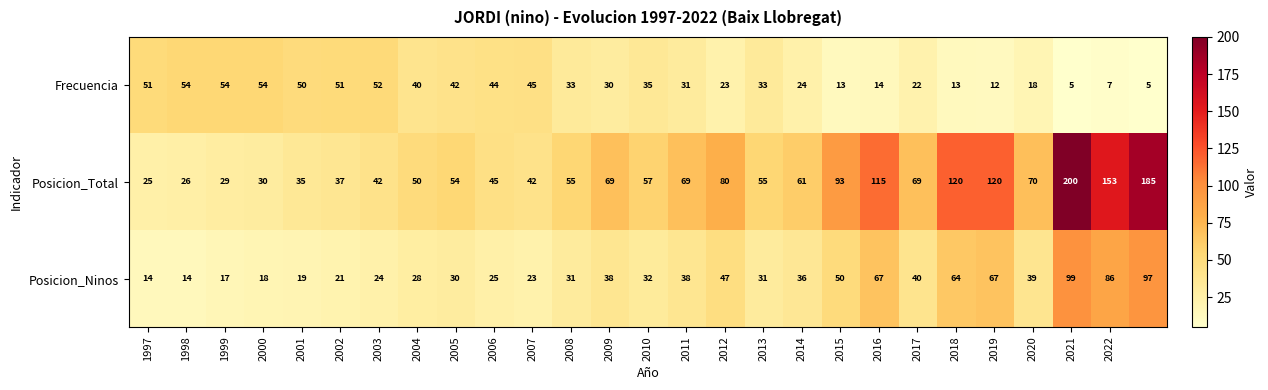

Count the number of data series in this chart.

3